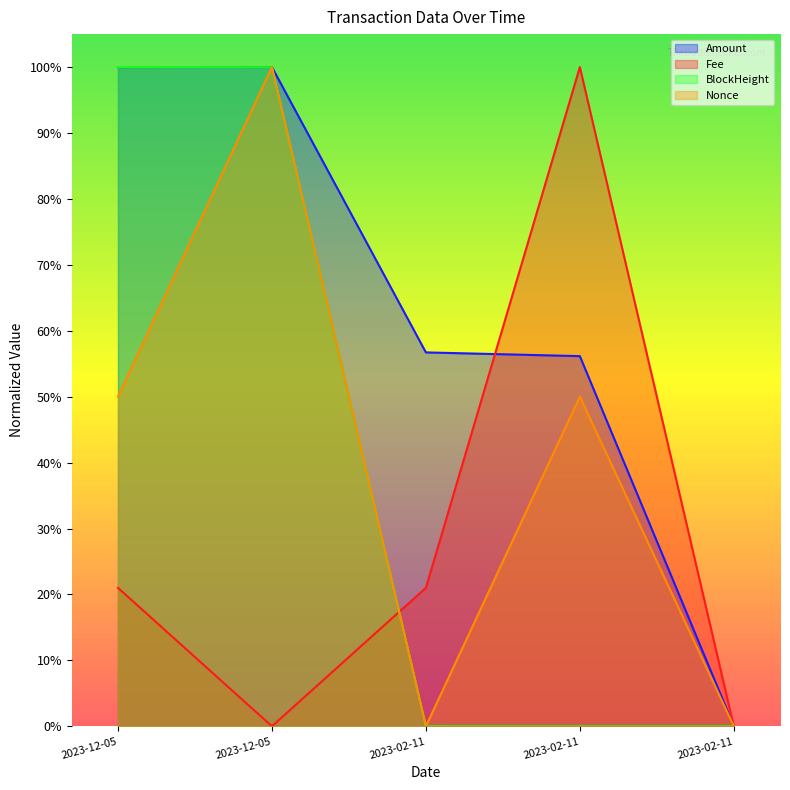

Does the chart display data point markers on the line(s)?

No